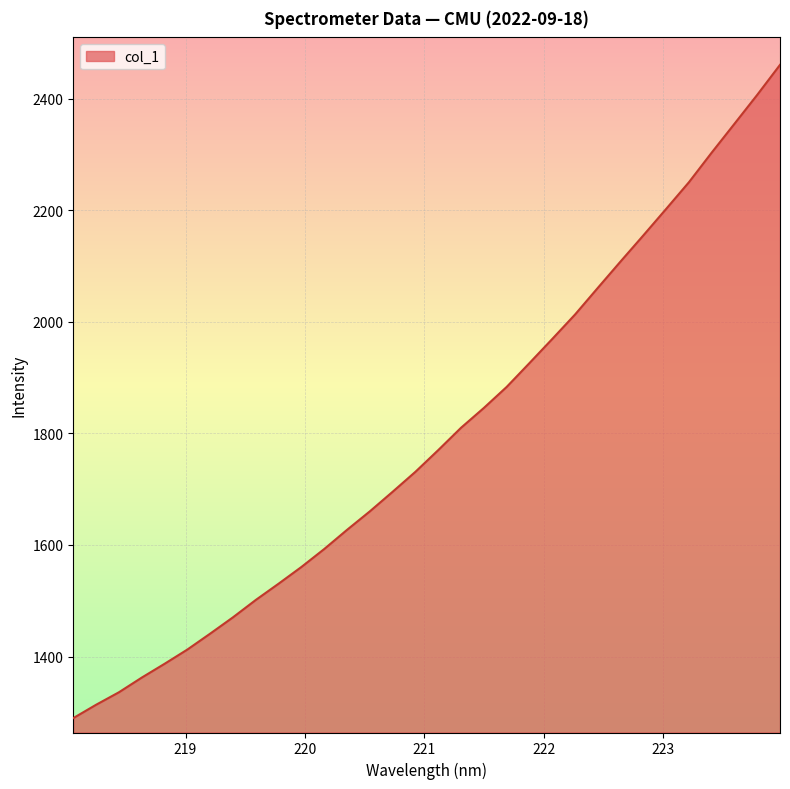

What is the smallest value displayed?

1289.6